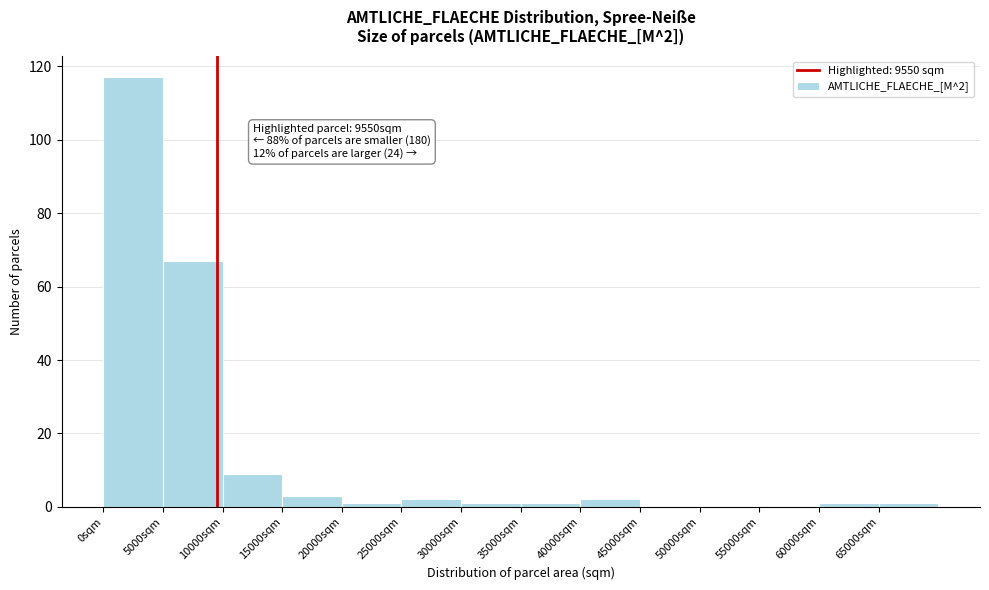

Over which range of the x-axis is the bar tallest?

0 to 5000